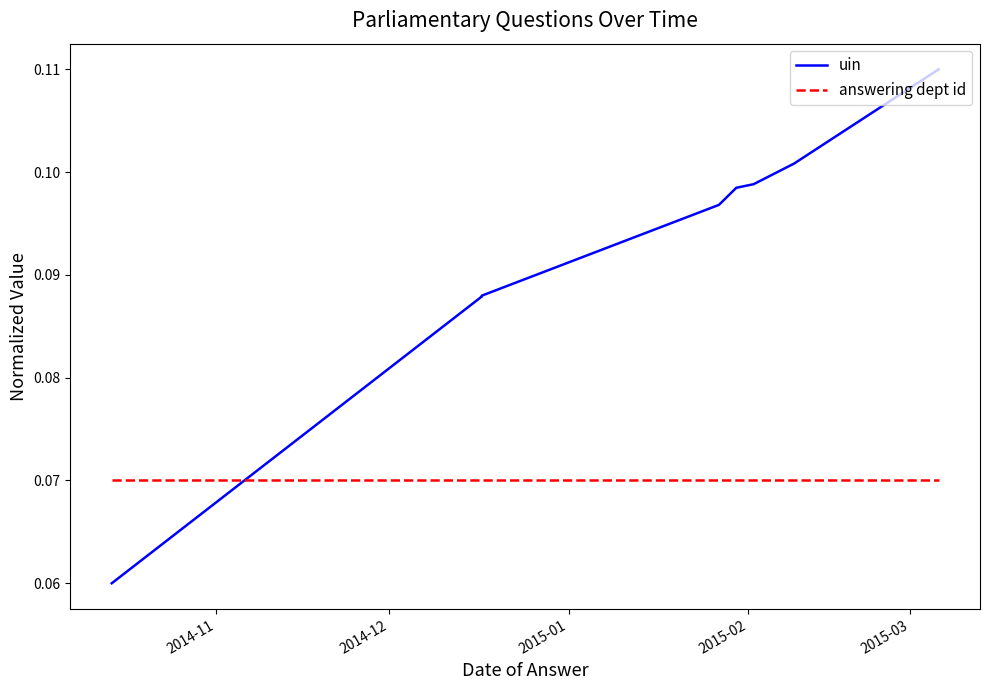

Count the number of categories in the chart.

10